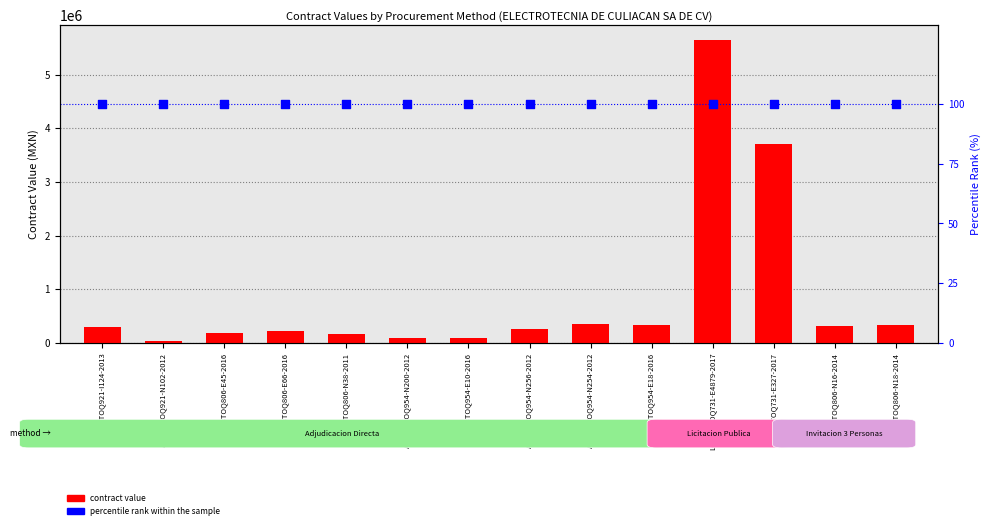

Which series has the largest total across all categories?

contract value